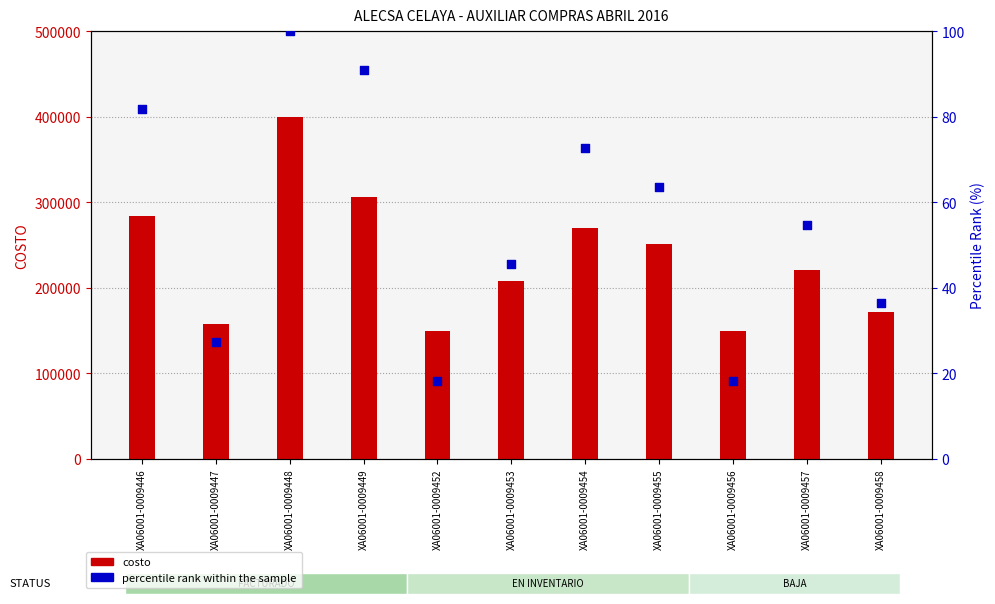

Is the value of costo at XA06001-0009448 greater than the value of percentile rank within the sample at XA06001-0009447?

Yes